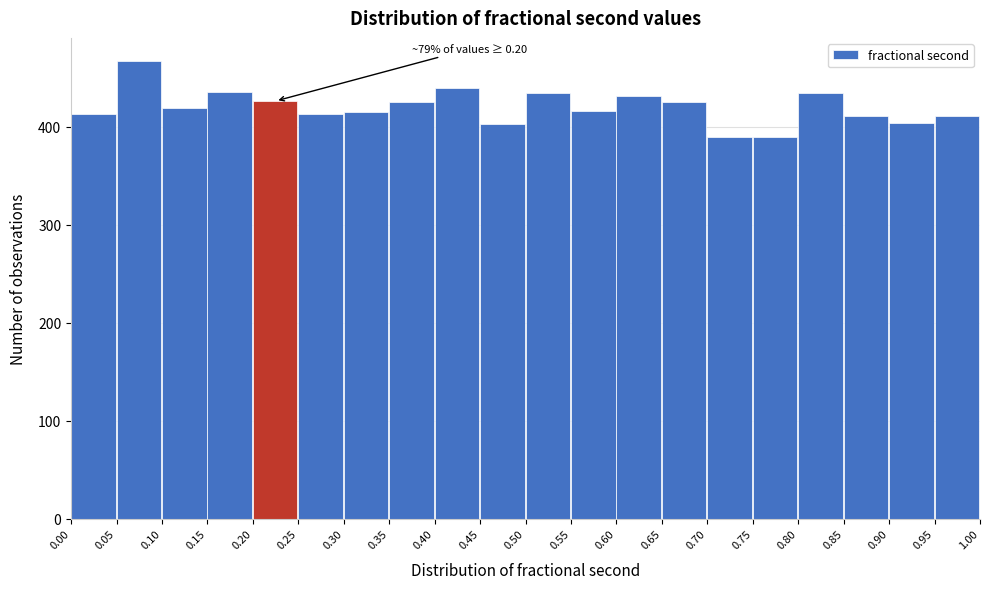

Which range on the x-axis has the tallest bar?

0.05 to 0.10